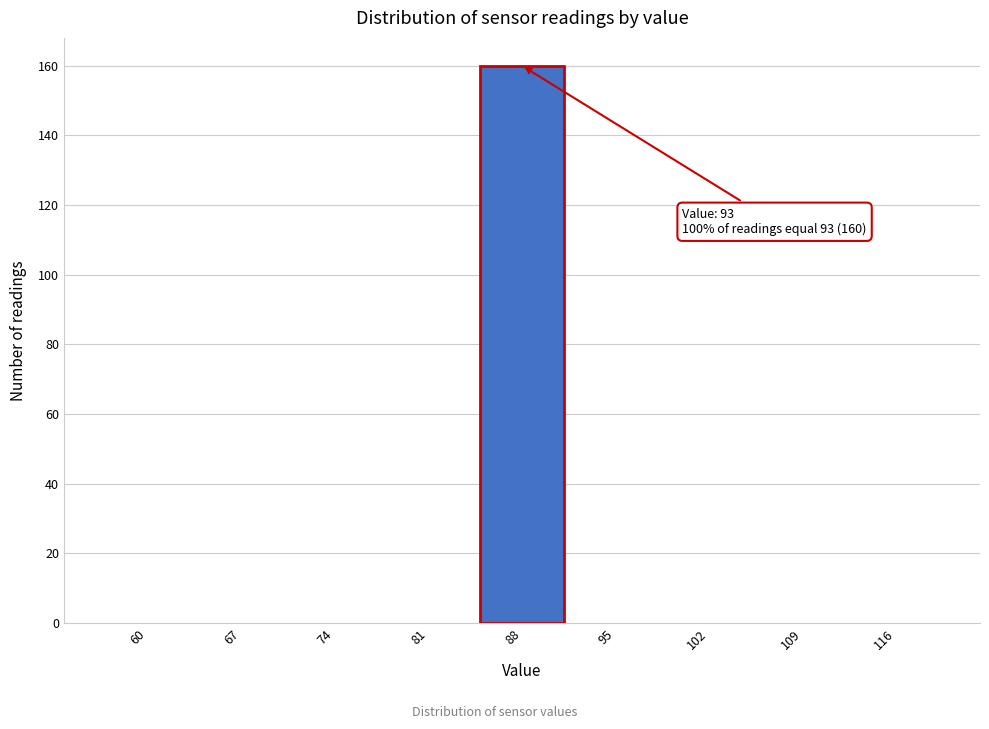

Reading left to right, what are all the values shown in this chart?

60=0	67=0	74=0	81=0	88=160	95=0	102=0	109=0	116=0